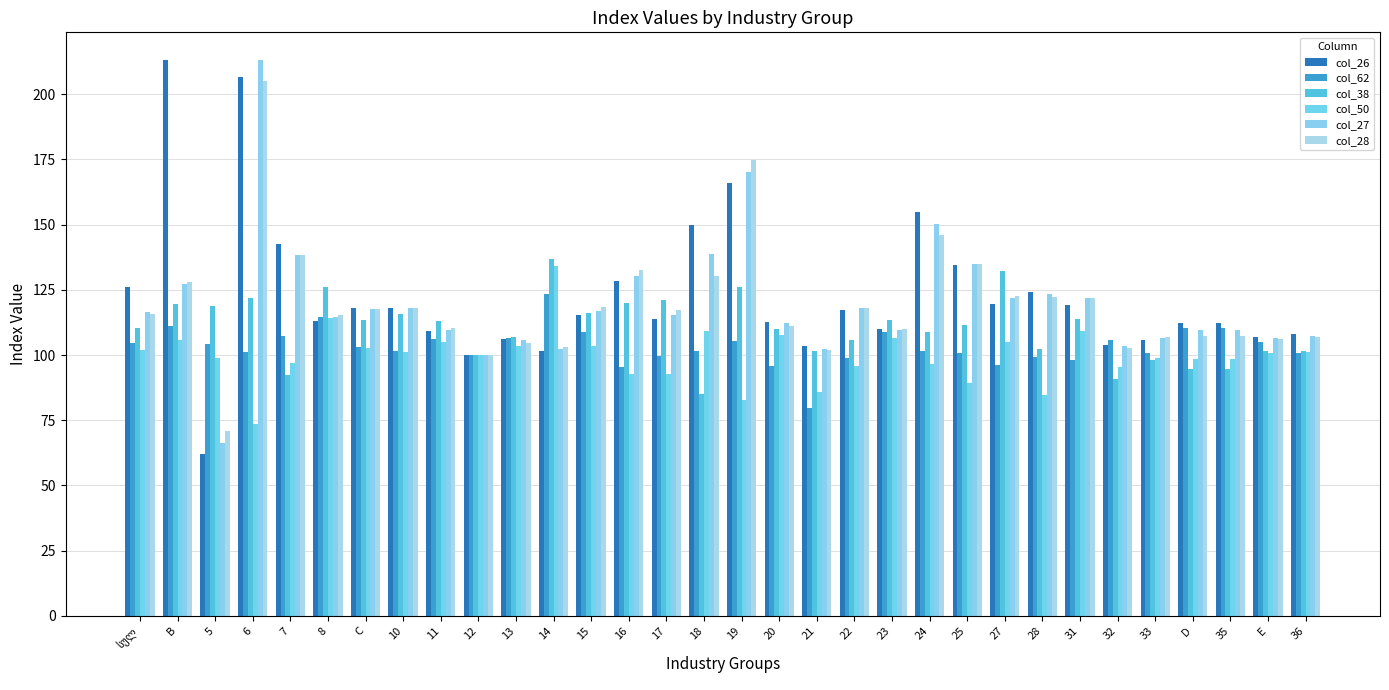

At how many categories does at least one series exceed 78?

32